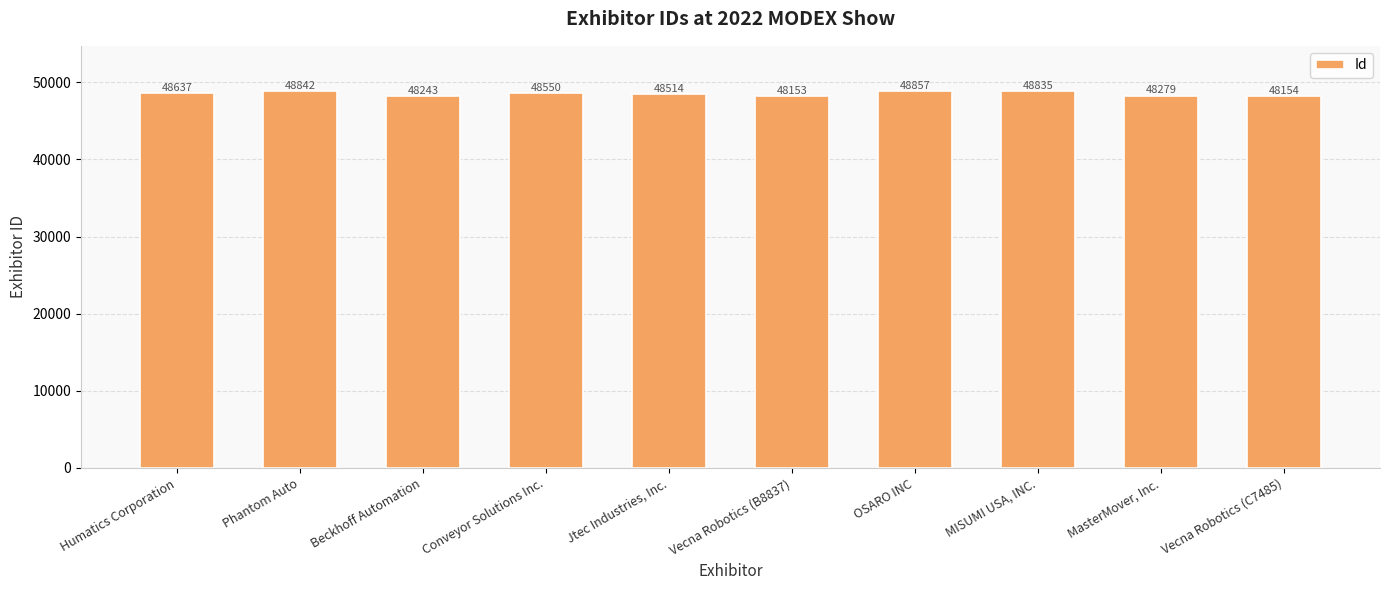

What is the sum of the values at Beckhoff Automation and MasterMover, Inc.?

96522